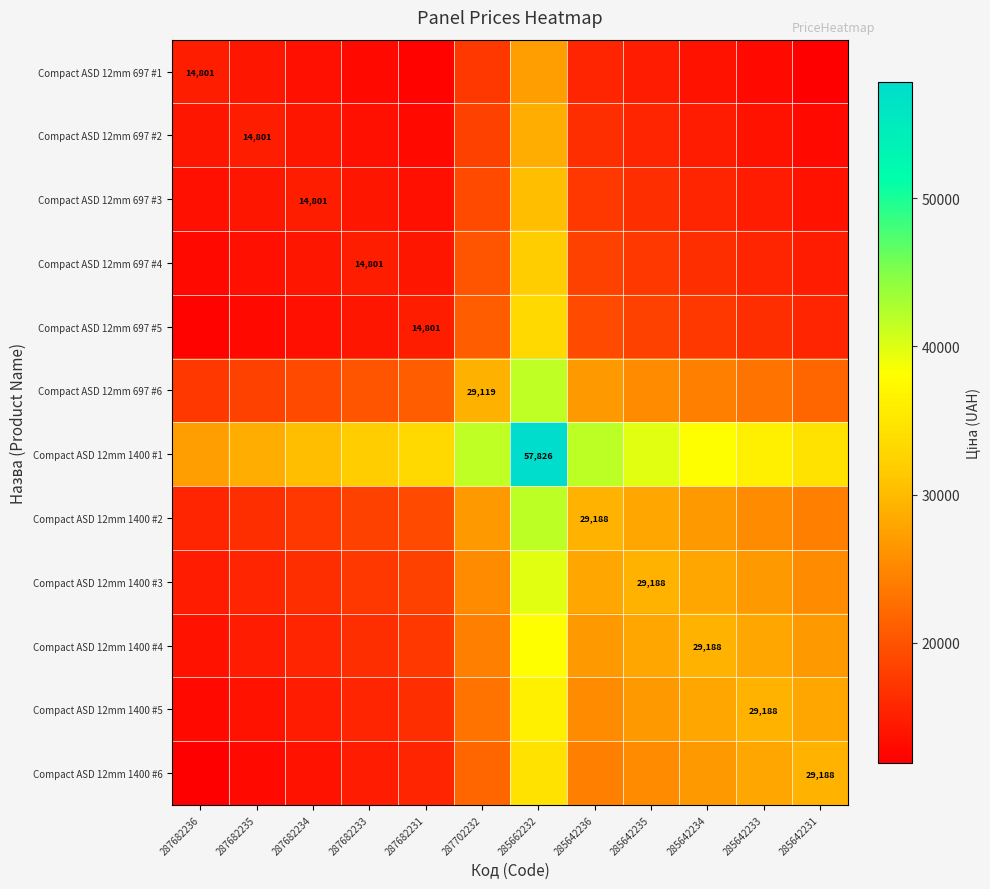

Which has a higher value, 285642235 or 287682233?

285642235